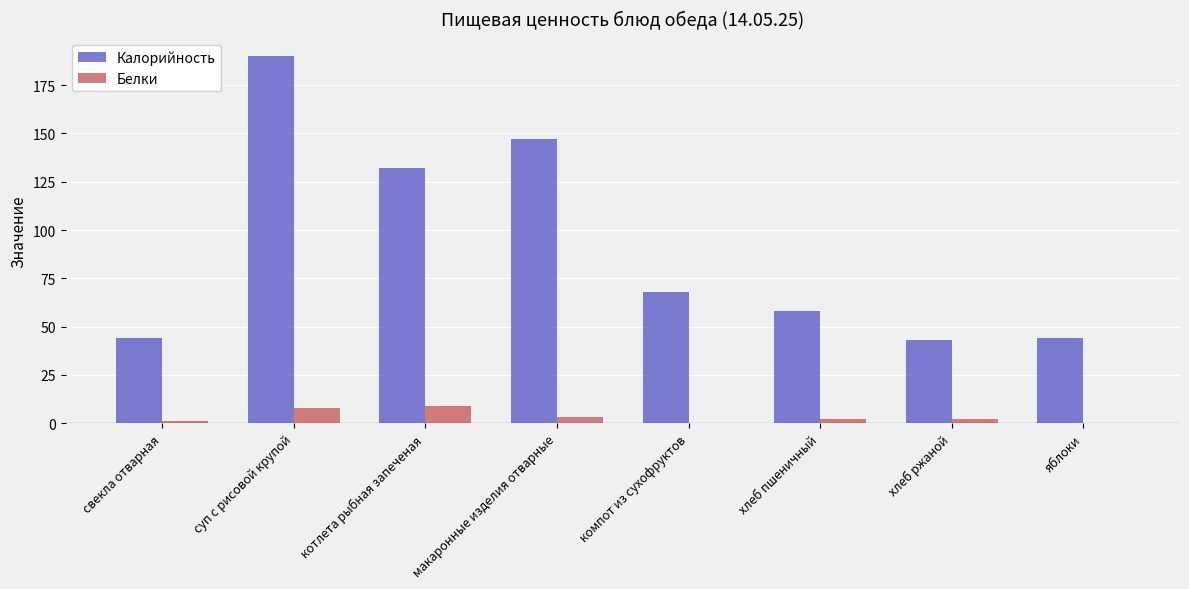

At which label does Калорийность reach its peak?

суп с рисовой крупой